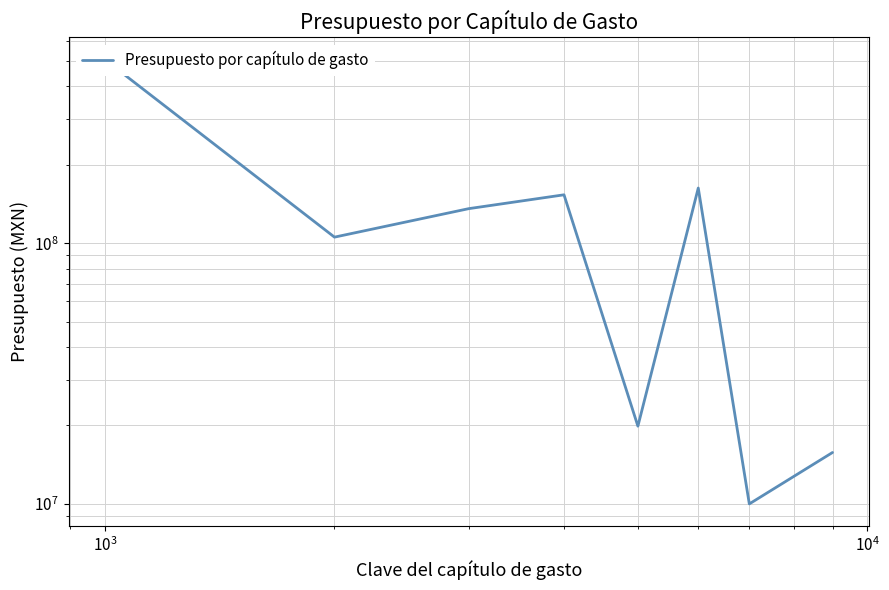

The chart shows a value of 3349442.0 at 6. True or false?

False